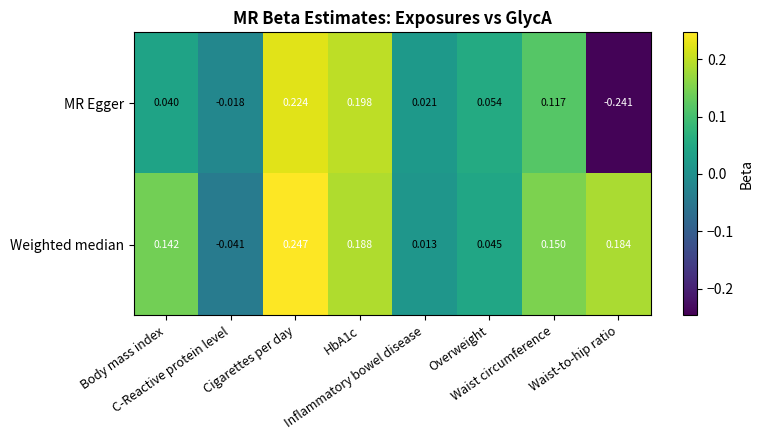

Which series has the widest spread of values?

MR Egger